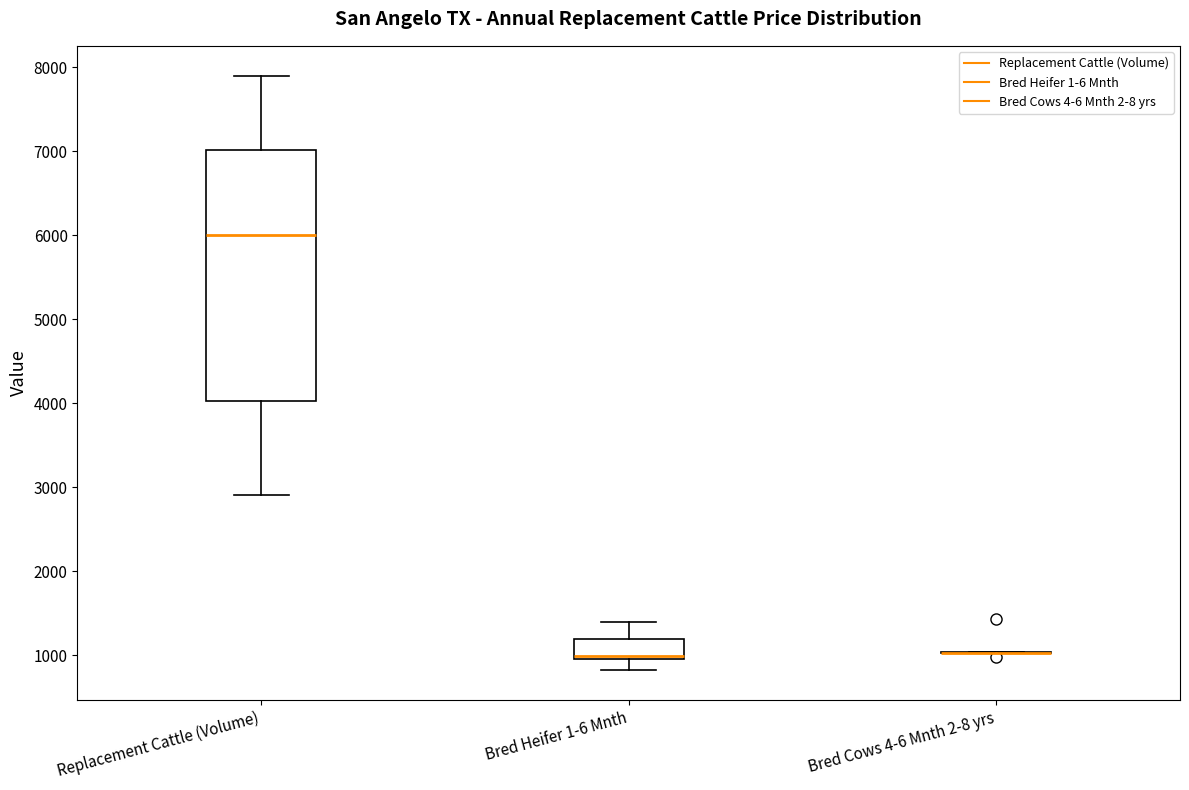

Where does the upper whisker of the box for Replacement Cattle (Volume) end on the y-axis? The values are not printed on the chart, so give them approximately, as read against the axis.

7900